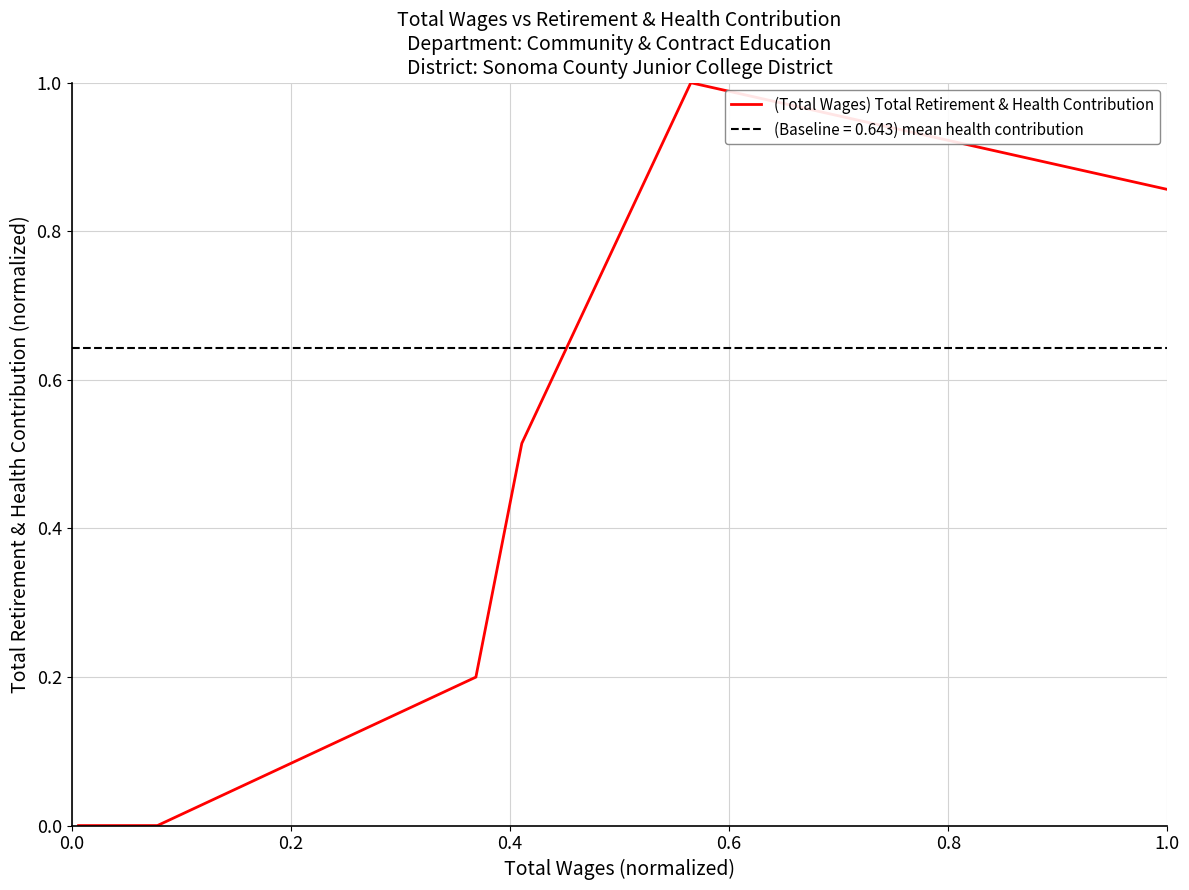

What is the maximum value for (Total Wages) Total Retirement & Health Contribution?

1.0